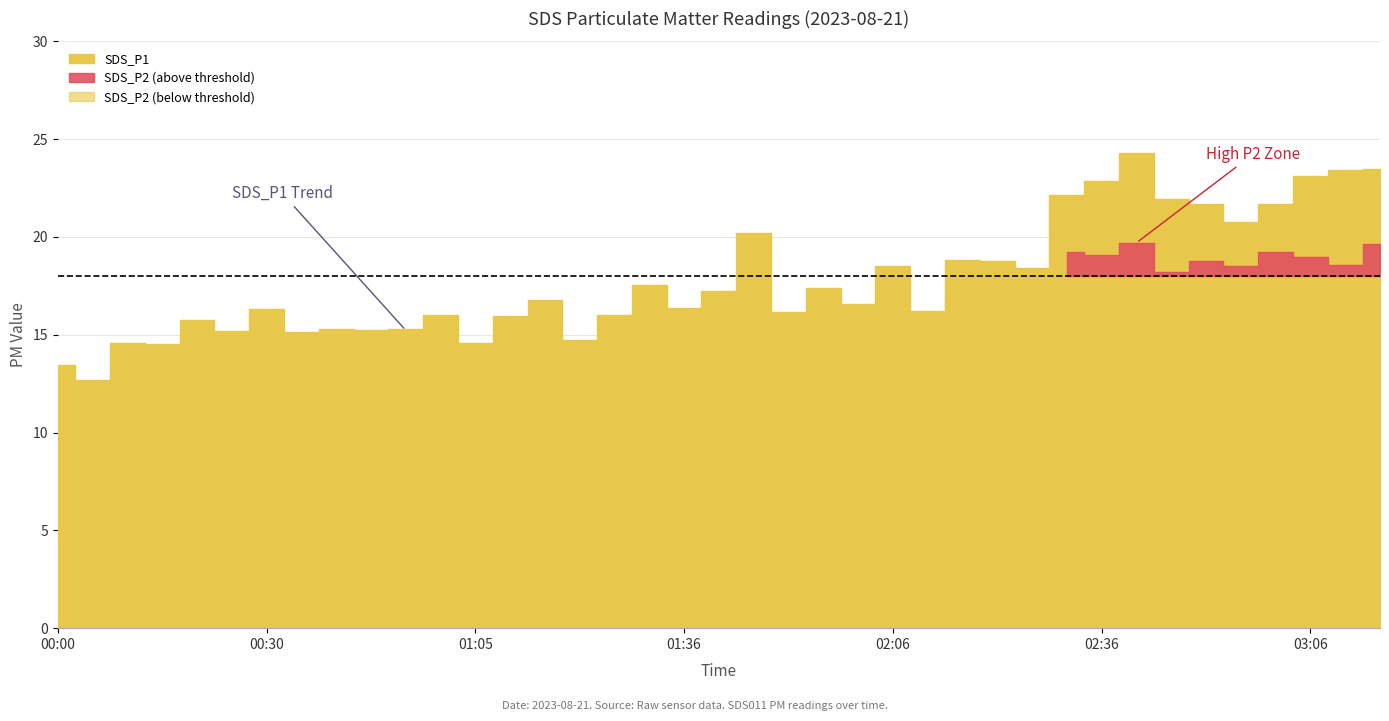

How many interior local peaks (higher than both neighbors) does the data have?

12